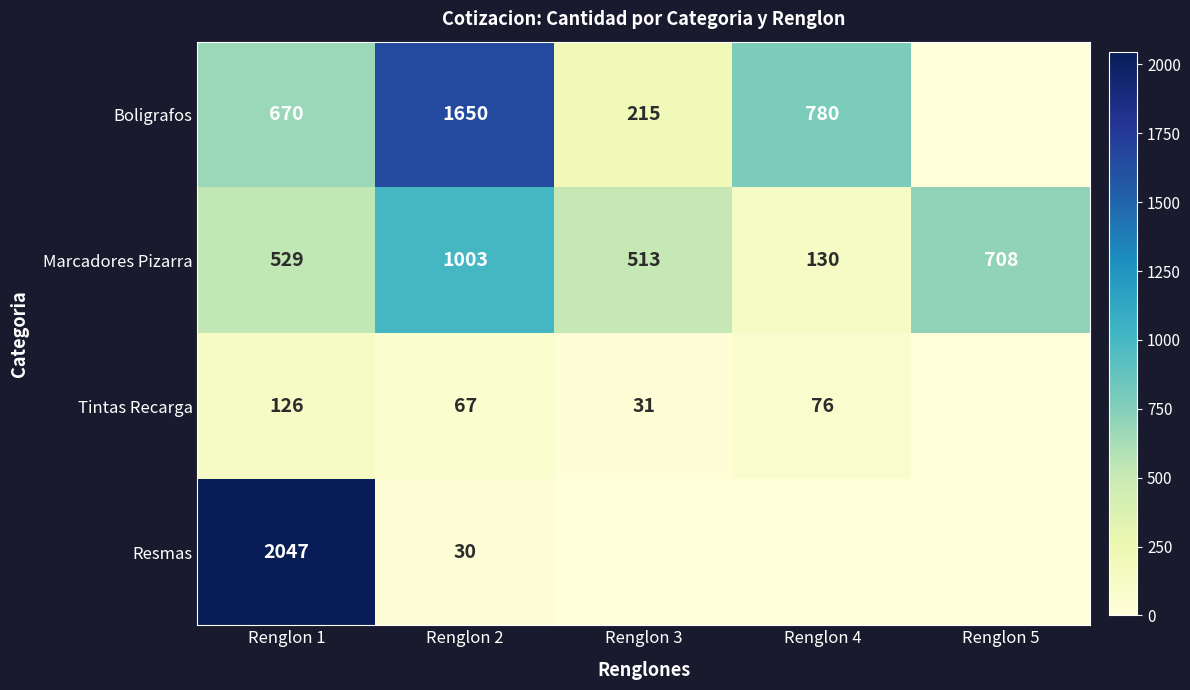

What is the spread (max minus min) of values at Renglon 1?

1921